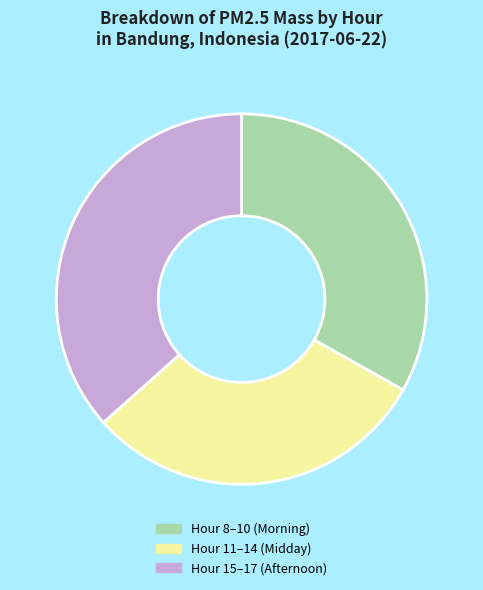

Between Hour 8–10 (Morning) and Hour 11–14 (Midday), which is larger?

Hour 8–10 (Morning)